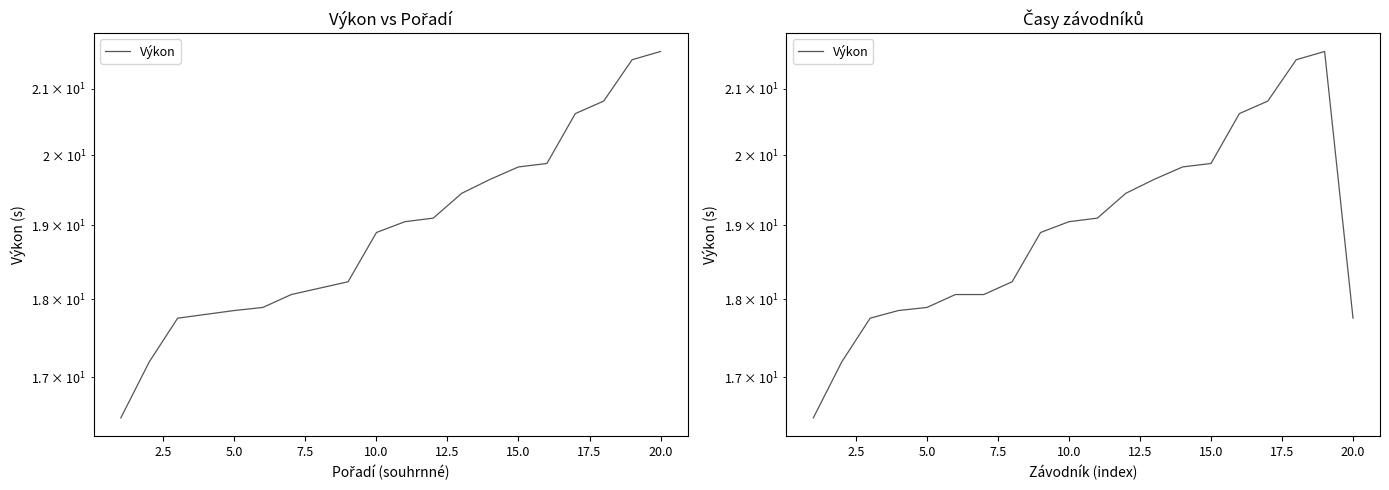

Is this an area chart (filled region under the line)?

No